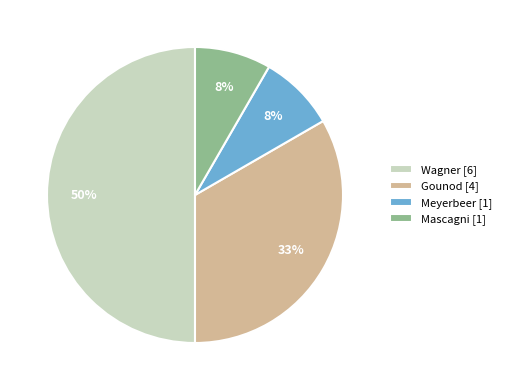

To the nearest percent, what portion does Meyerbeer represent?

8%